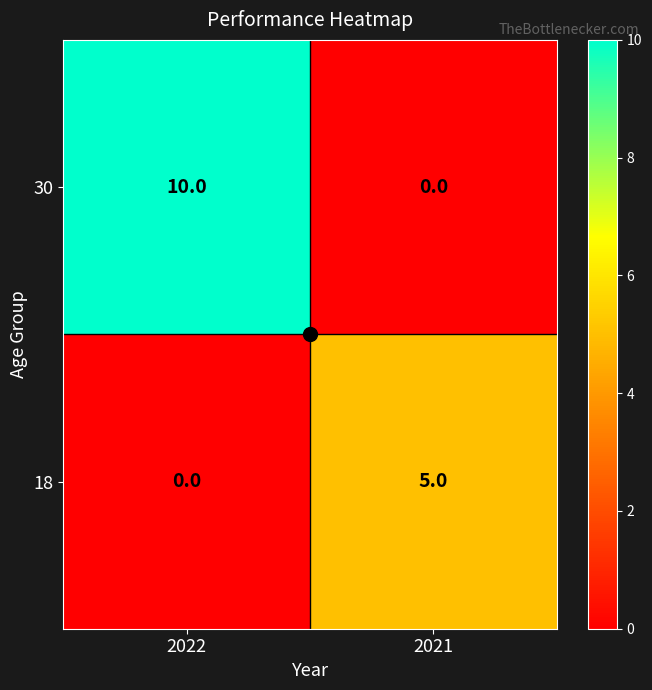

Read the 18 value at 2021.

5